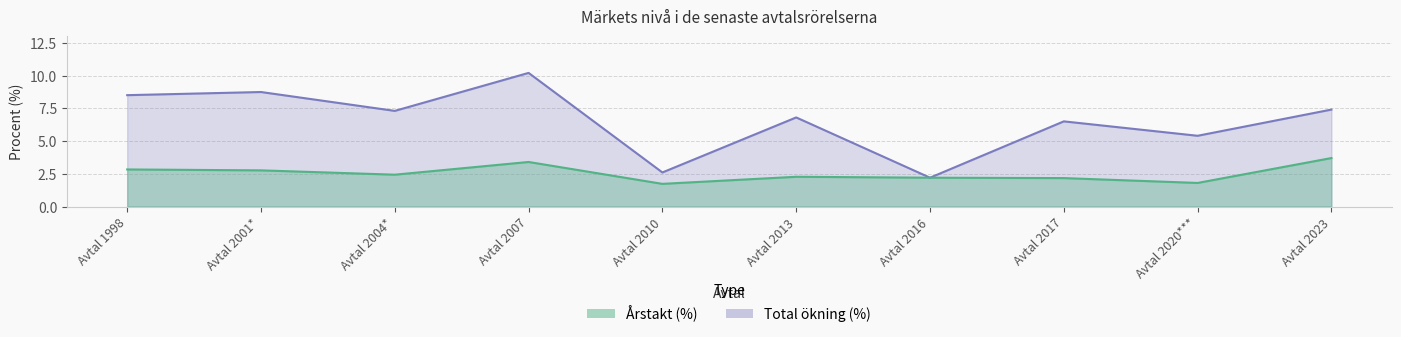

True or false: Total ökning (%) and Årstakt (%) intersect in this chart.

False